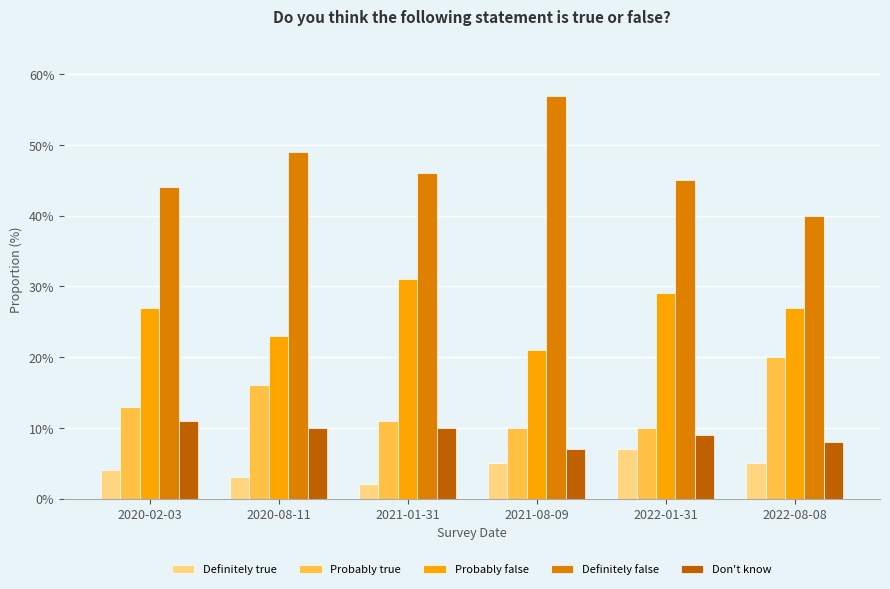

The value of Probably true at 2020-08-11 is 24.3. True or false?

False